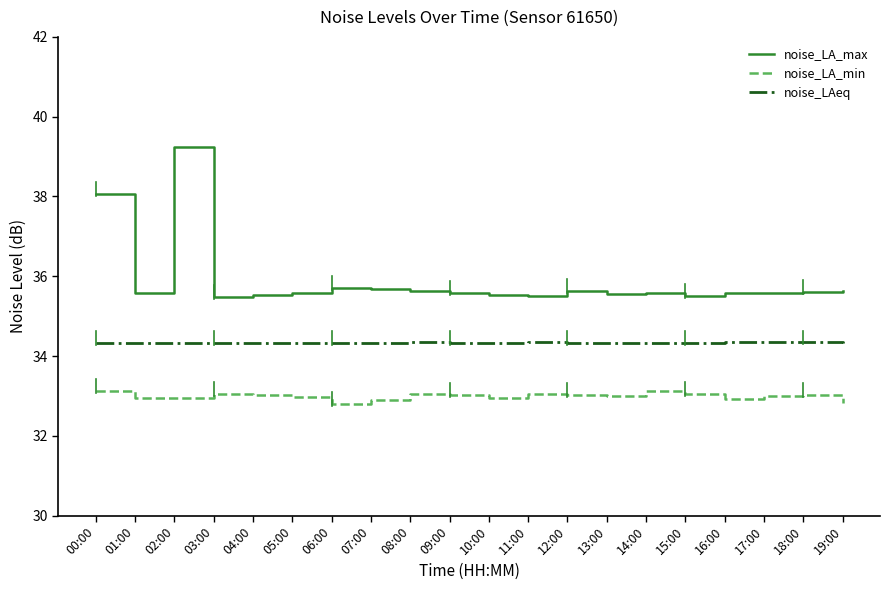

List the series in order of their overall mean, highest first.

noise_LA_max, noise_LAeq, noise_LA_min